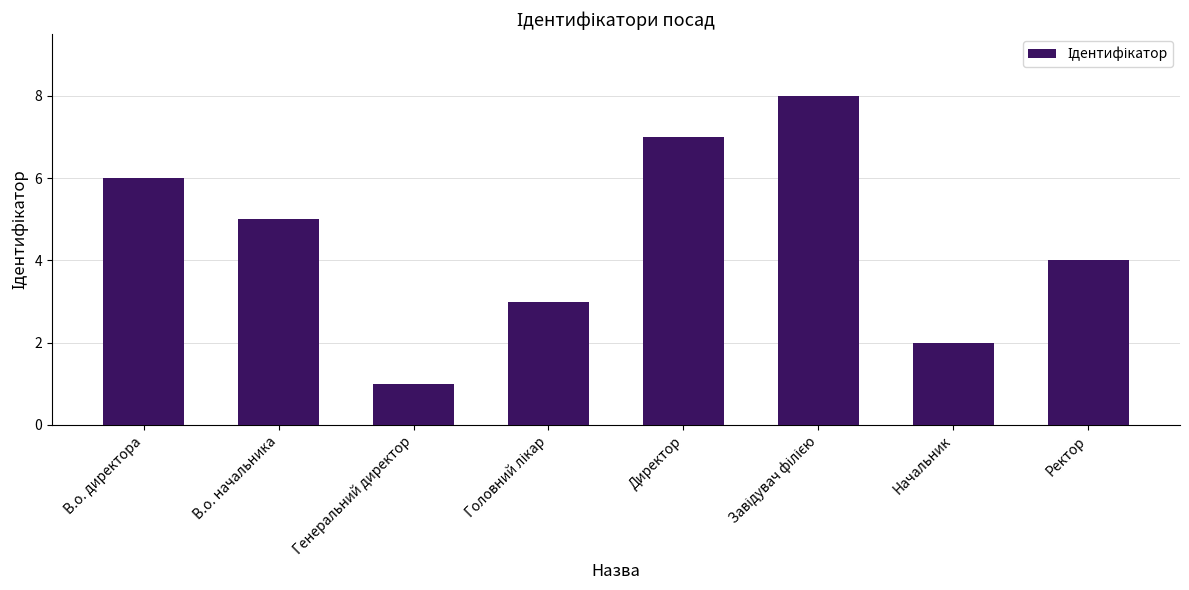

What position from the right is Ректор?

1